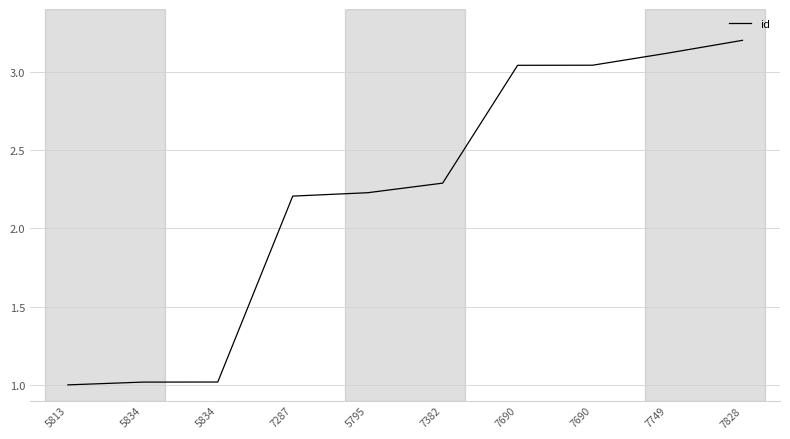

List the labels in order of value, largest first.

7828, 7749, 7690, 7690, 7382, 5795, 7287, 5834, 5834, 5813